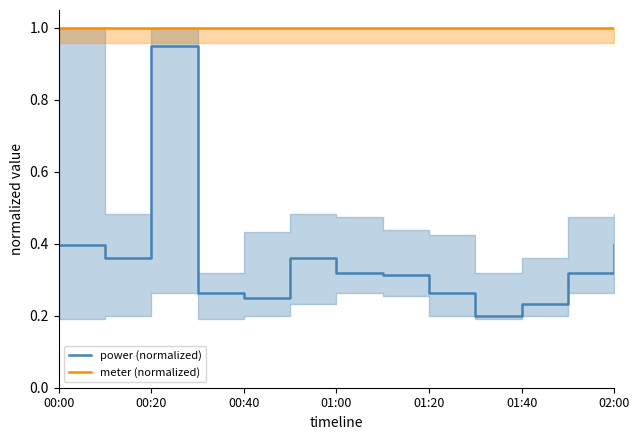

True or false: power (normalized) and meter (normalized) intersect in this chart.

False